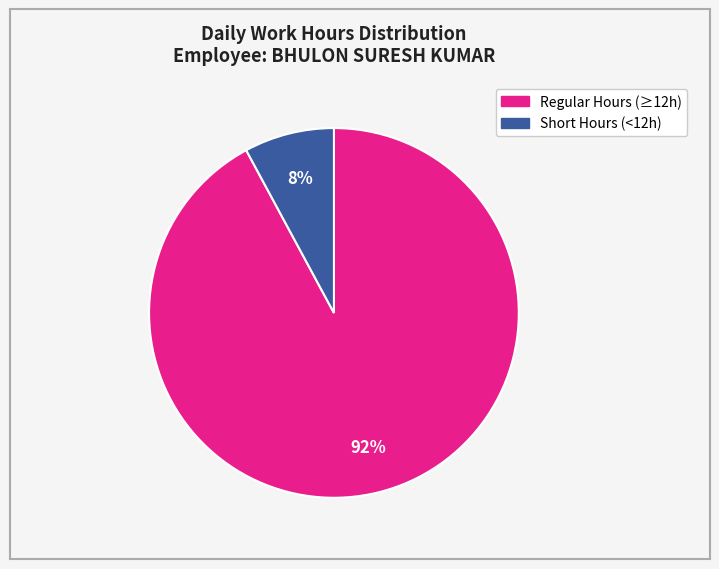

To the nearest percent, what is the average slice percentage?

50%